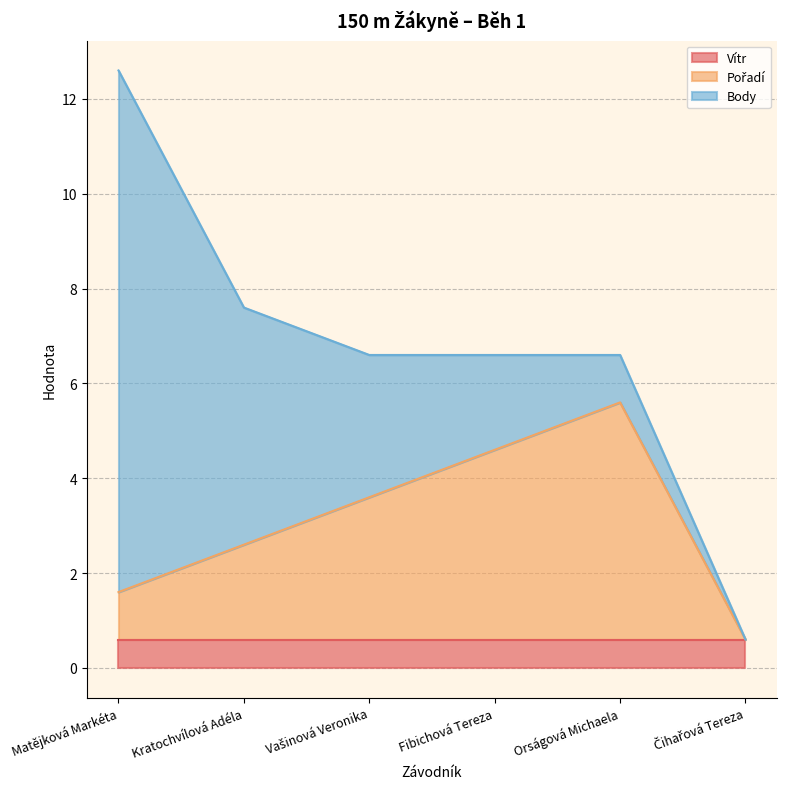

What is the label of the 4th point from the left?

Fibichová Tereza